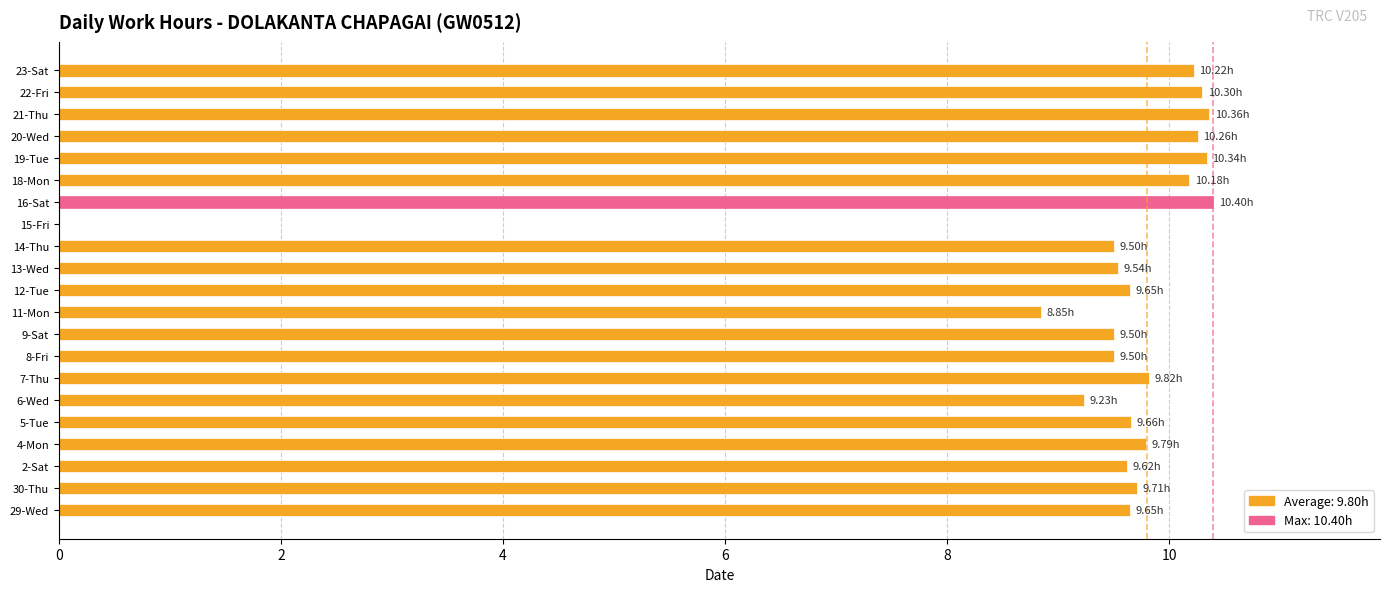

What is the sum of all values?

196.1